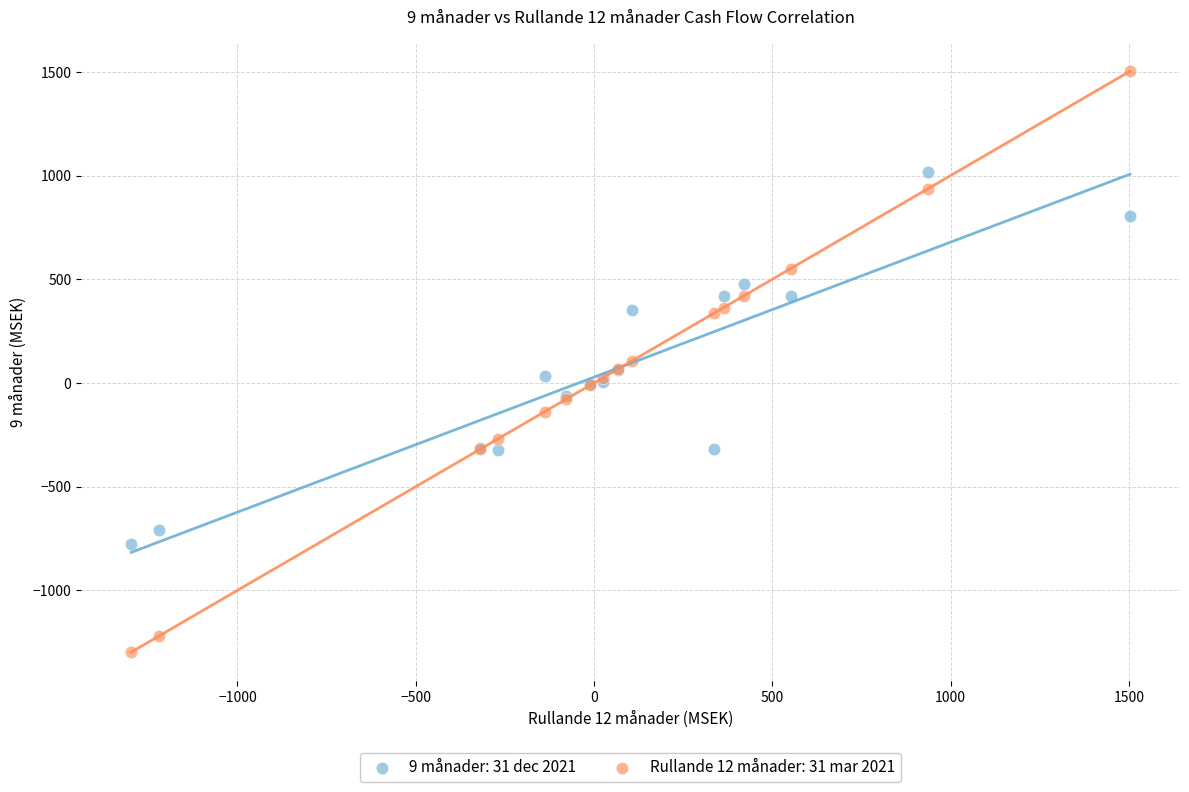

What are all the series names shown in the legend?

9 månader: 31 dec 2021, Rullande 12 månader: 31 mar 2021